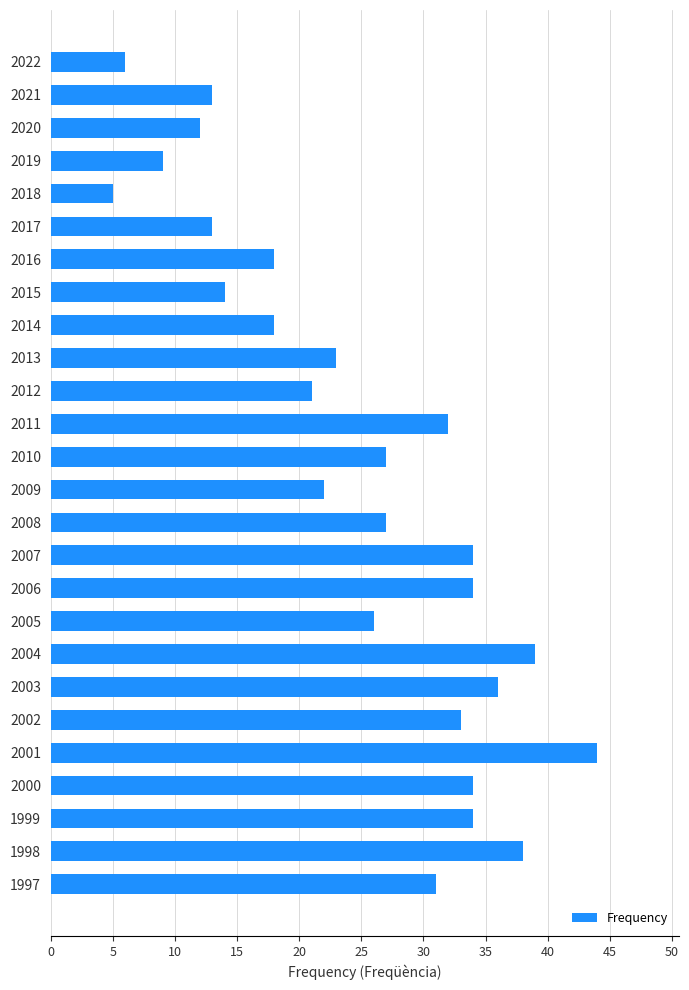

The chart shows a value of 56 at 1999. True or false?

False